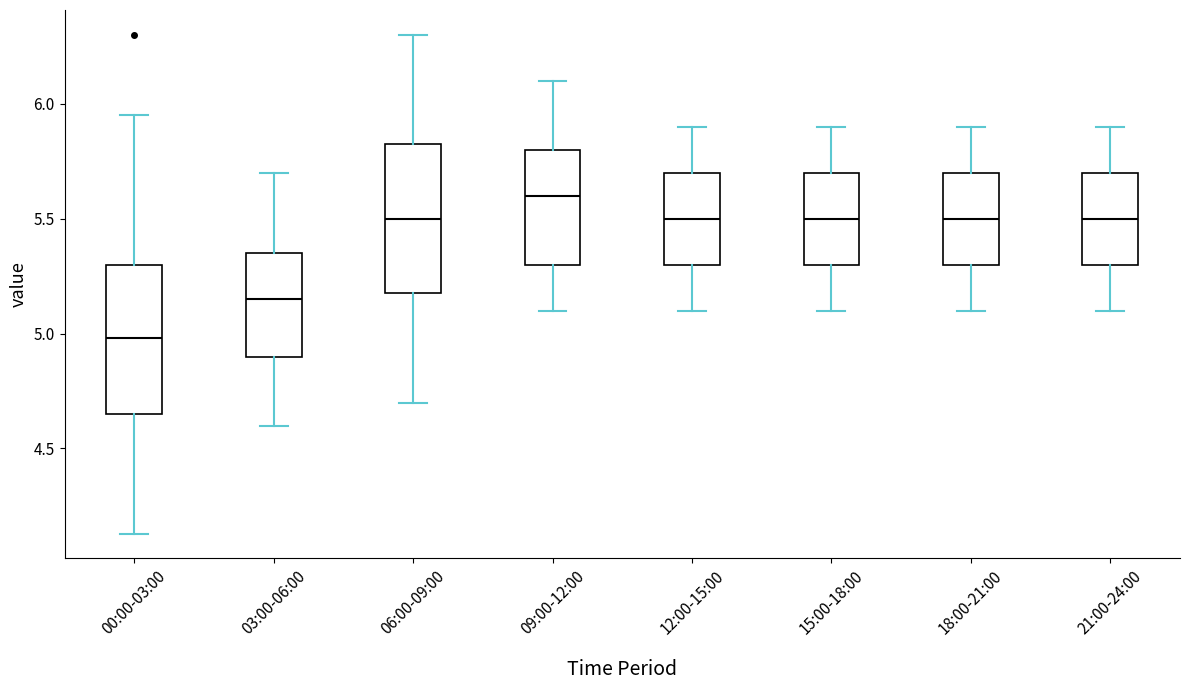

Reading left to right, transcribe this box plot: for each box, give where its median line is, the range the box spans, and where its two whiskers end, as read against the y-axis. The values are not printed on the chart, so give them approximately, as read against the axis.

00:00-03:00: median 5.00, box 4.65 to 5.30, whiskers 4.15 to 5.95
03:00-06:00: median 5.15, box 4.90 to 5.35, whiskers 4.60 to 5.70
06:00-09:00: median 5.50, box 5.20 to 5.85, whiskers 4.70 to 6.30
09:00-12:00: median 5.60, box 5.30 to 5.80, whiskers 5.10 to 6.10
12:00-15:00: median 5.50, box 5.30 to 5.70, whiskers 5.10 to 5.90
15:00-18:00: median 5.50, box 5.30 to 5.70, whiskers 5.10 to 5.90
18:00-21:00: median 5.50, box 5.30 to 5.70, whiskers 5.10 to 5.90
21:00-24:00: median 5.50, box 5.30 to 5.70, whiskers 5.10 to 5.90